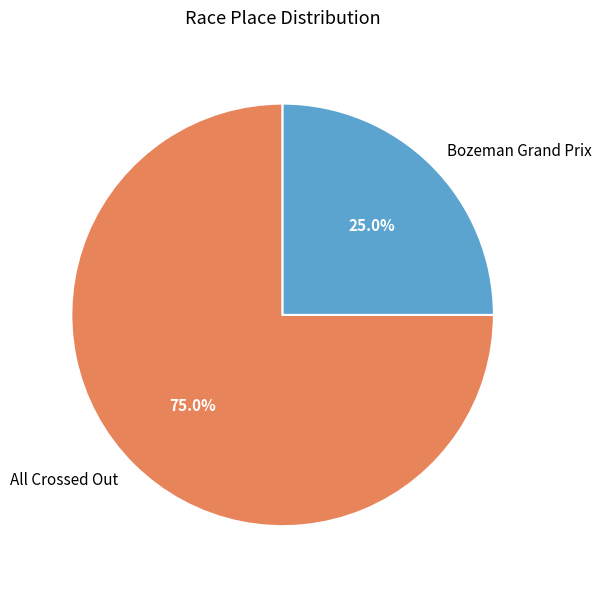

Is there a majority slice in this chart?

Yes